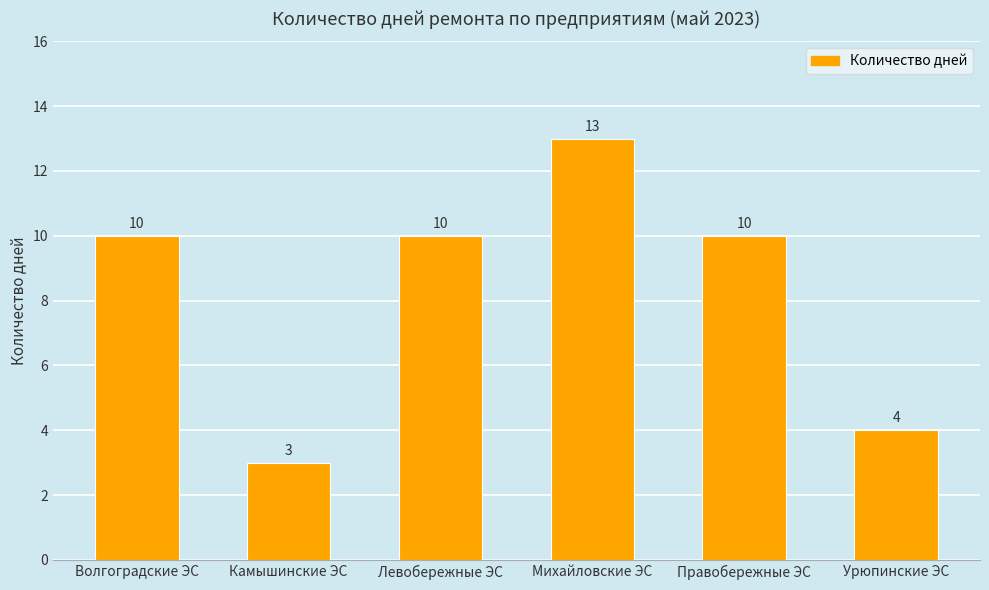

What is the smallest value displayed?

3